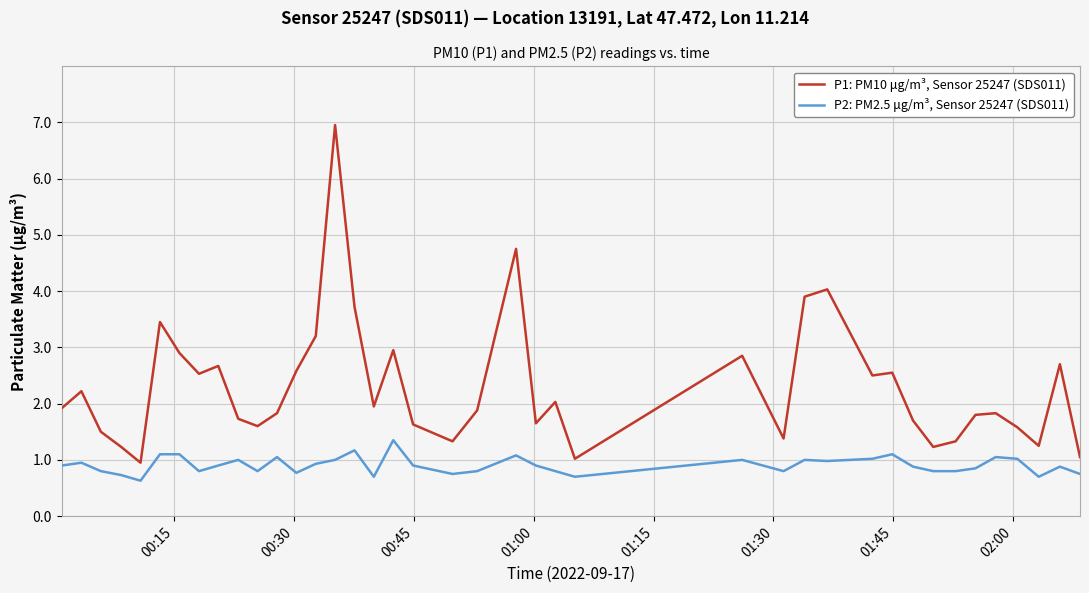

What is the greatest value displayed?

7.0